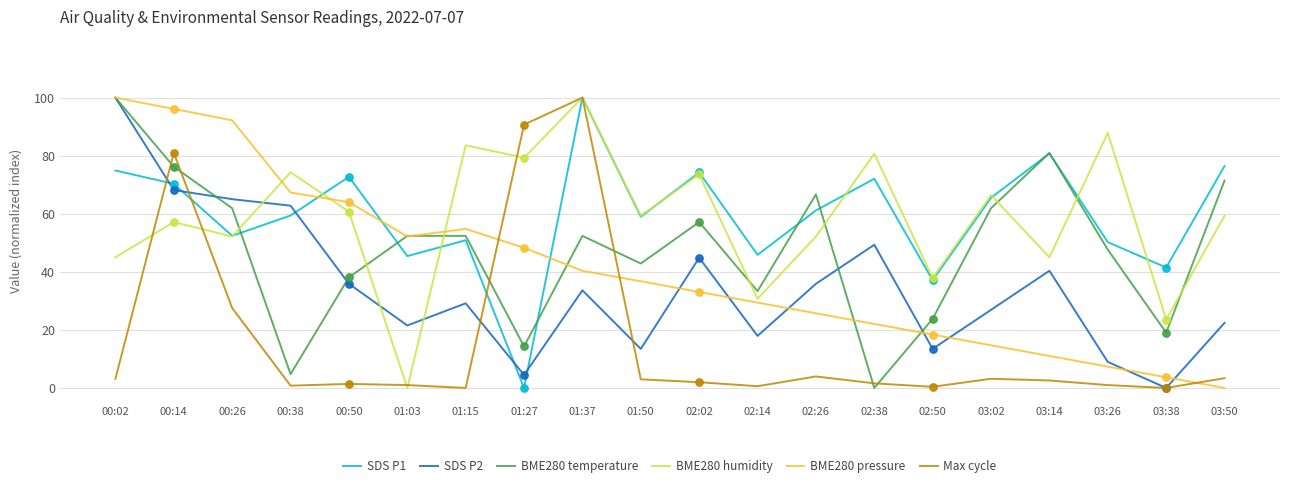

At which category is the sum across all series the highest?

00:14